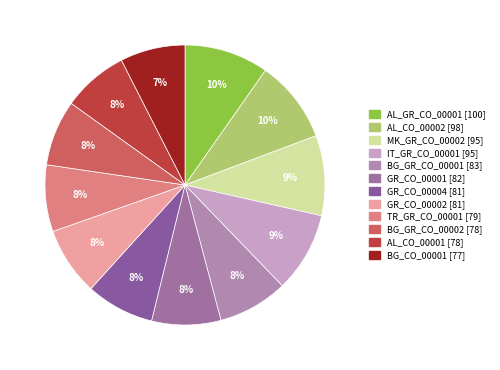

How many segments does this pie chart have?

12